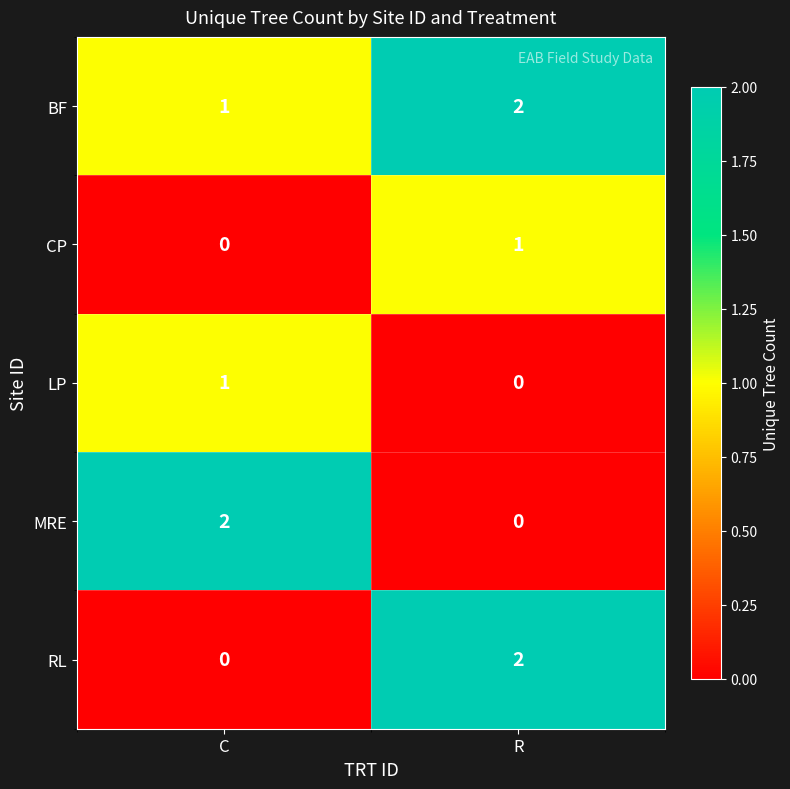

How many data points does each series have?

2